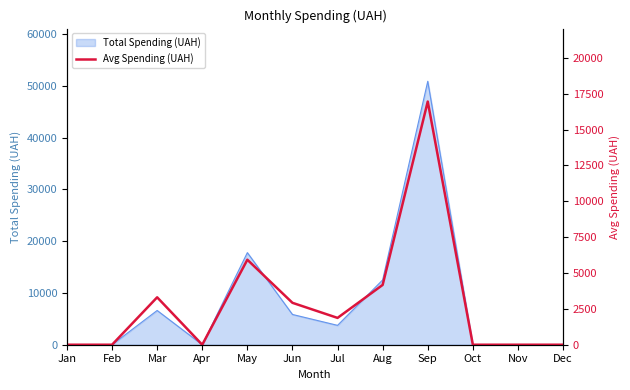

Is it true that Total Spending (UAH) equals 0.0 at Dec?

True